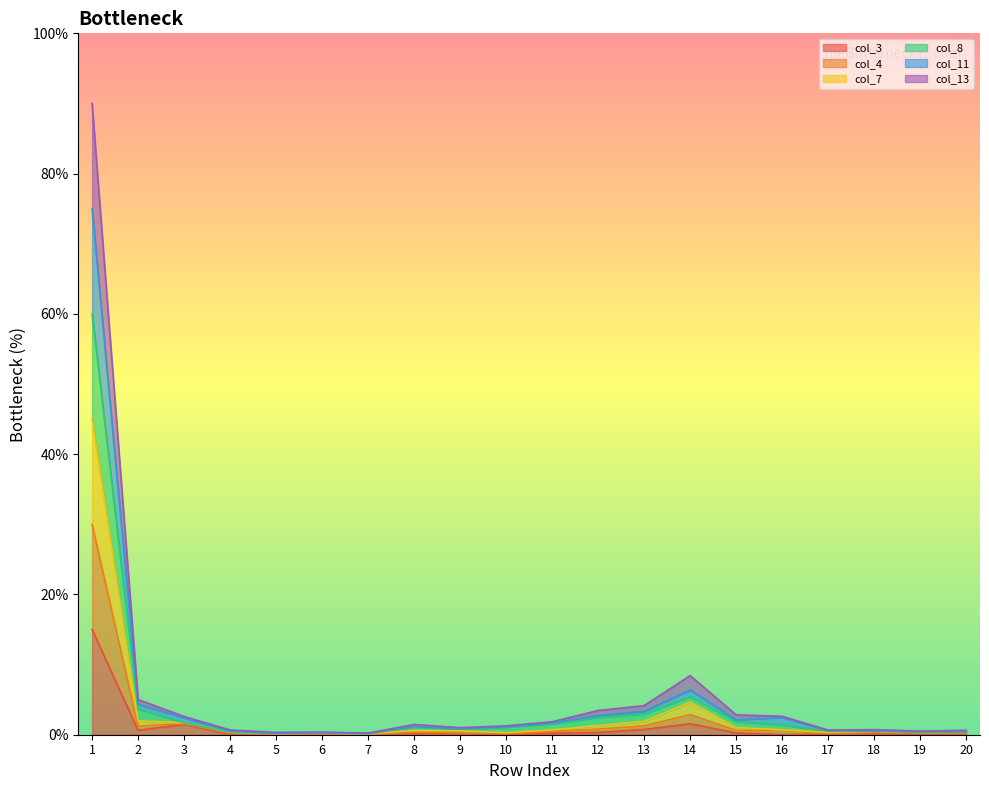

At which category does the chart reach its minimum across all series?

16